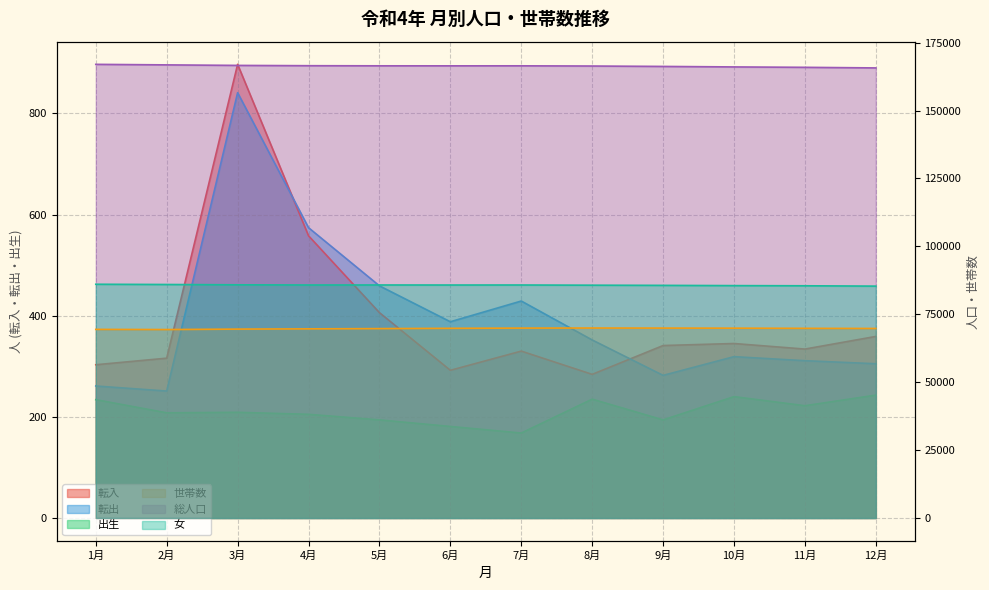

The value of 女 at 6月 is 57440. True or false?

False